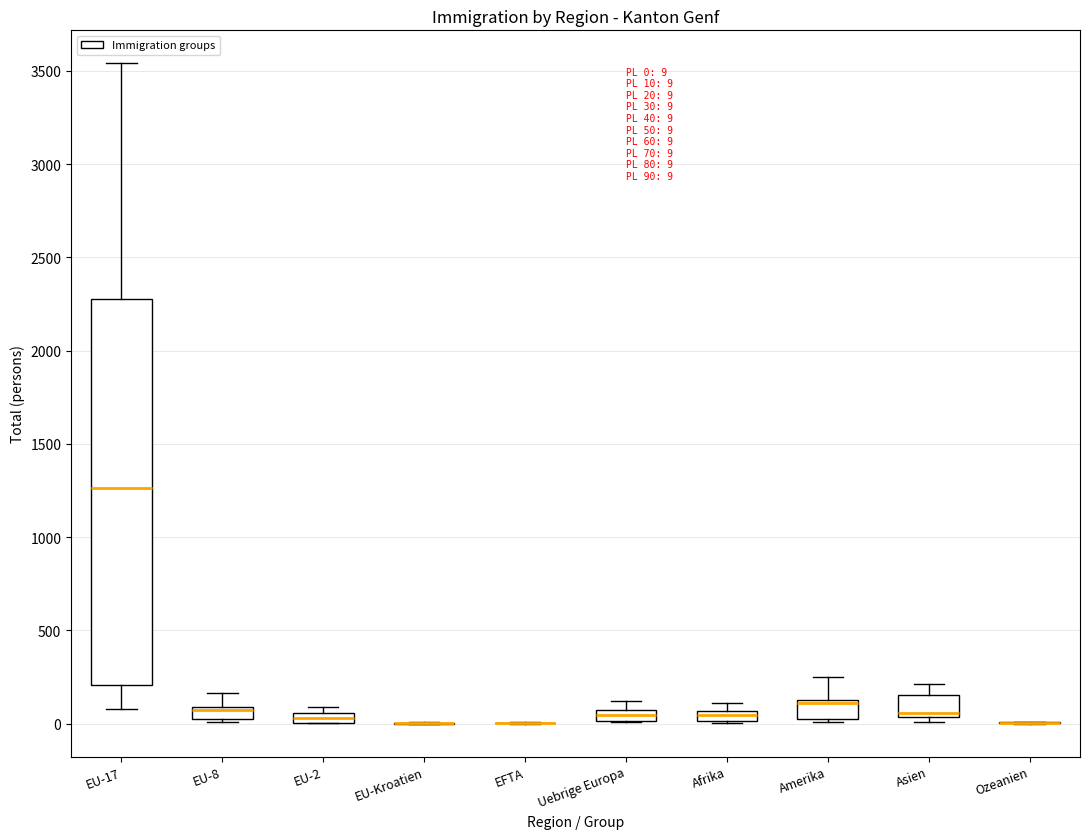

Comparing the boxes themselves (not the whiskers), which one is the tallest?

EU-17